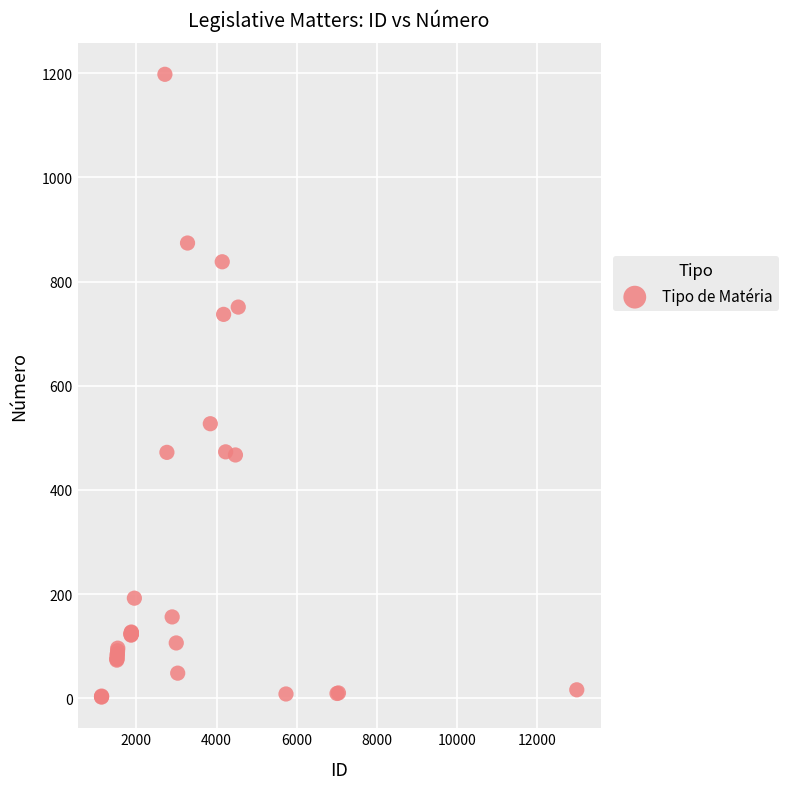

What Y value in the scatter plot is closest to 600?

527